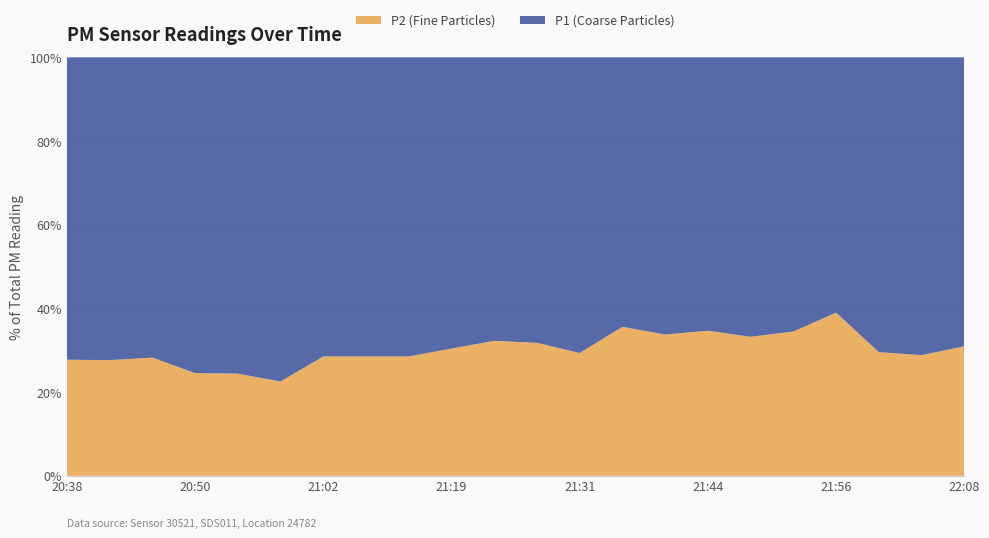

What is the total value across all series at 20:38?

100.0